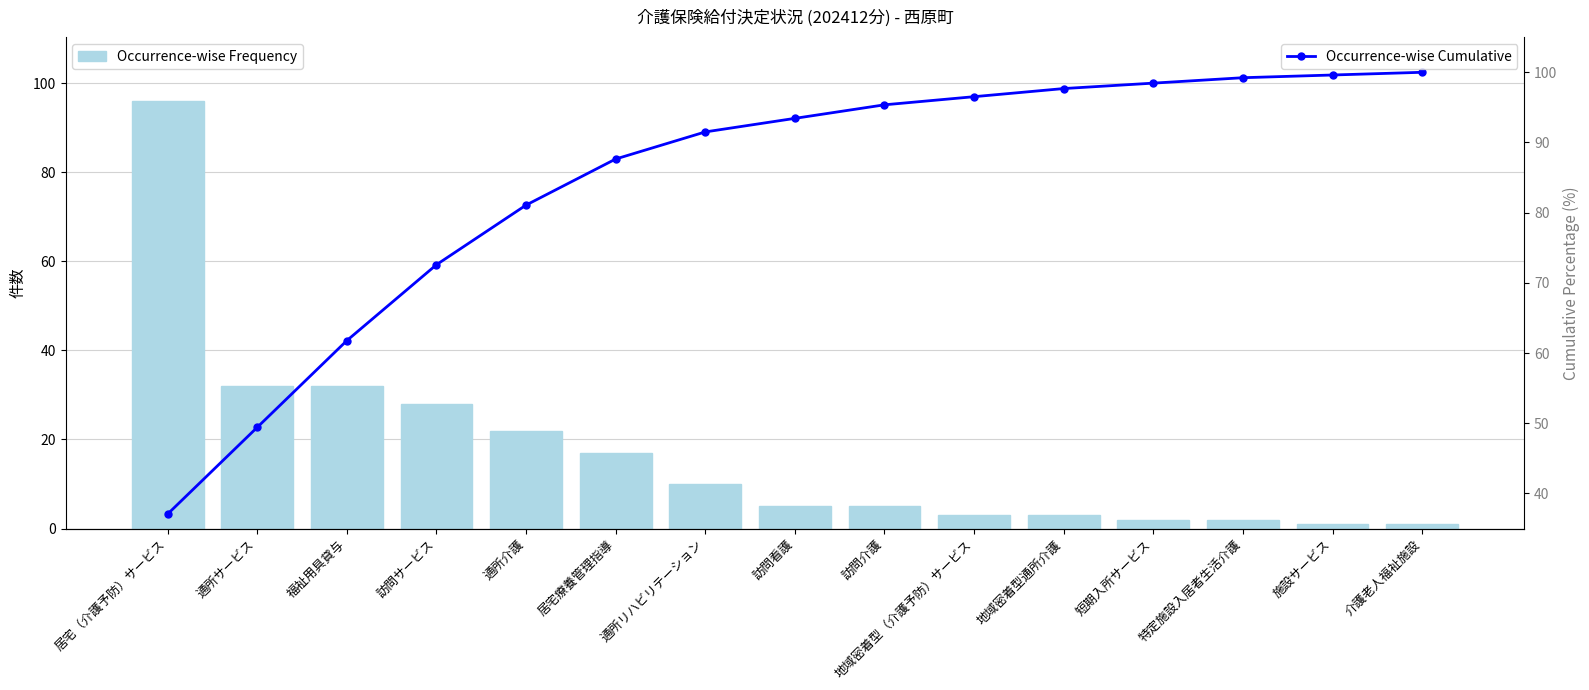

What are all the series names shown in the legend?

Occurrence-wise Frequency, Occurrence-wise Cumulative